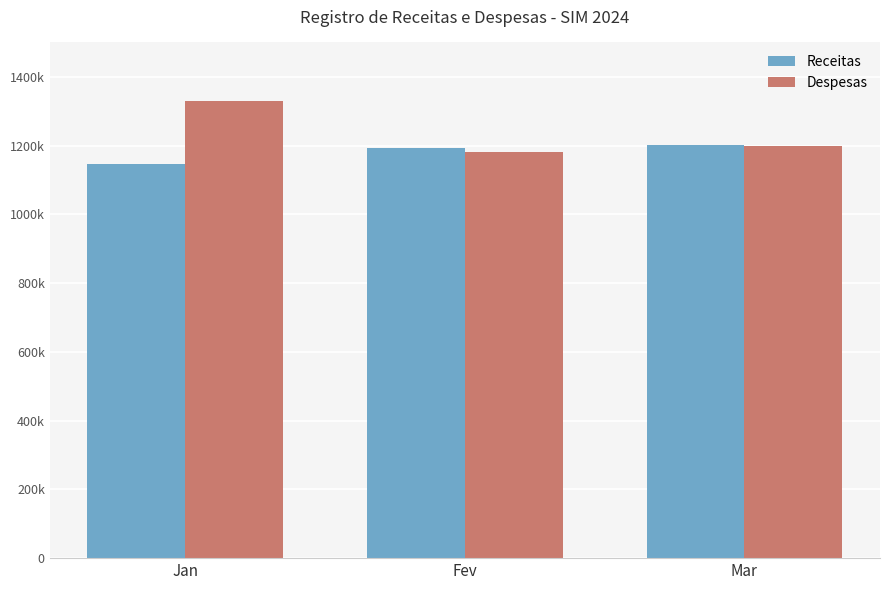

What is the value of the Despesas bar at the 2nd from the left?

1180058.1